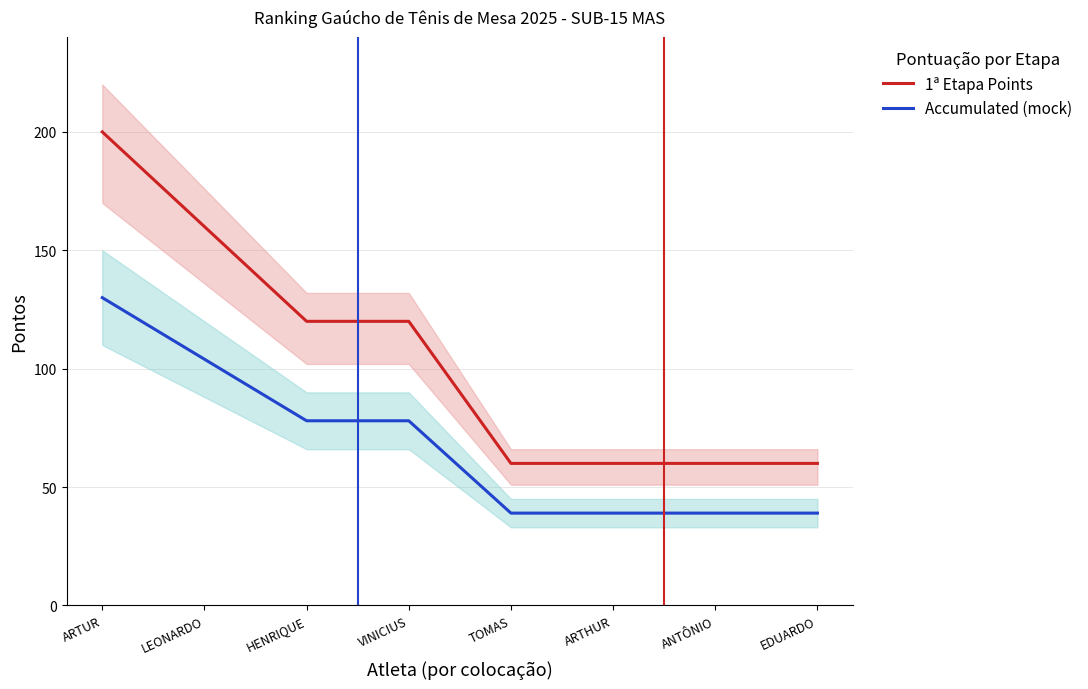

Which series has the largest range (max minus min)?

1ª Etapa Points